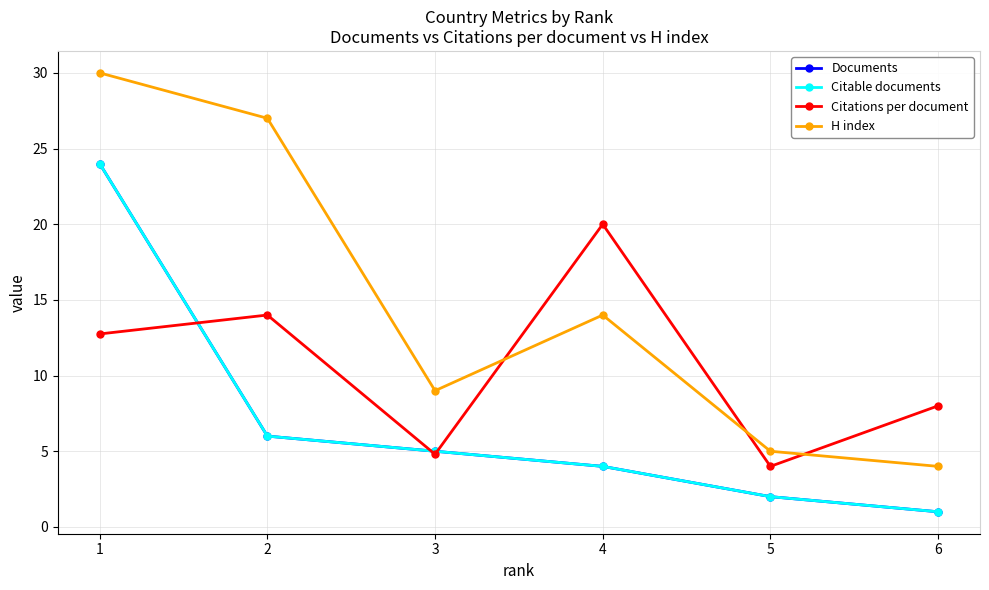

In H index, how many points are higher than both neighbors (excluding endpoints)?

1